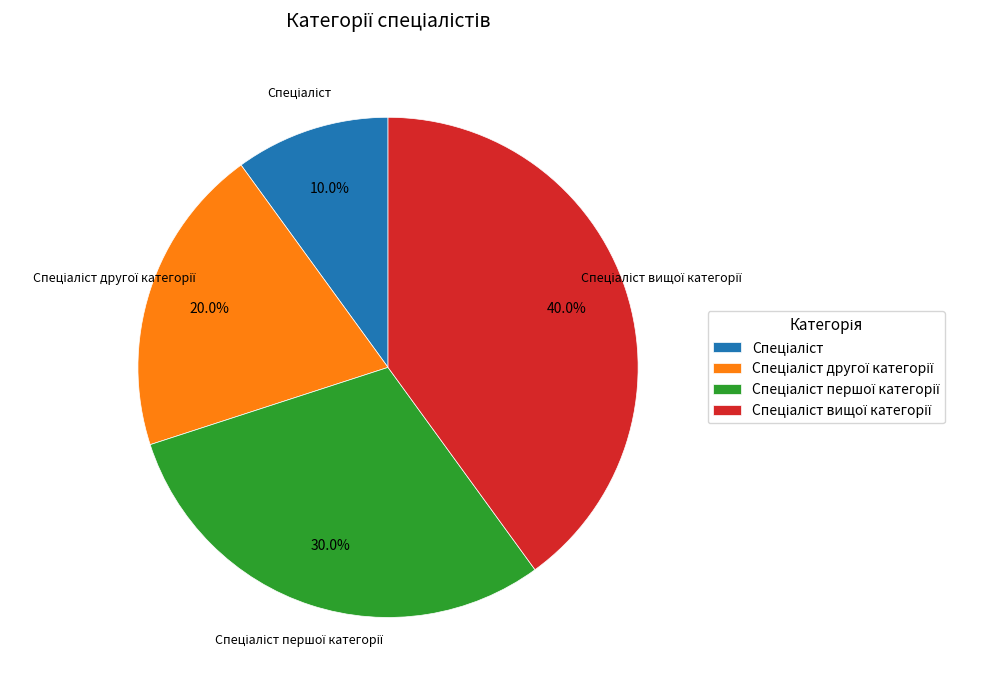

Does any single category account for the majority?

No